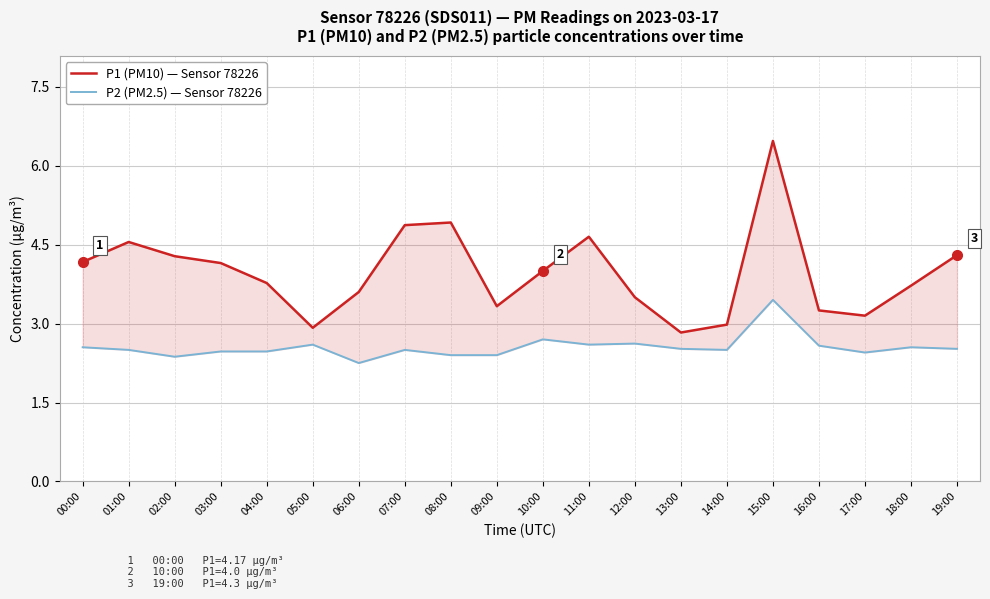

What is the label of the 1st point from the right?

19:00